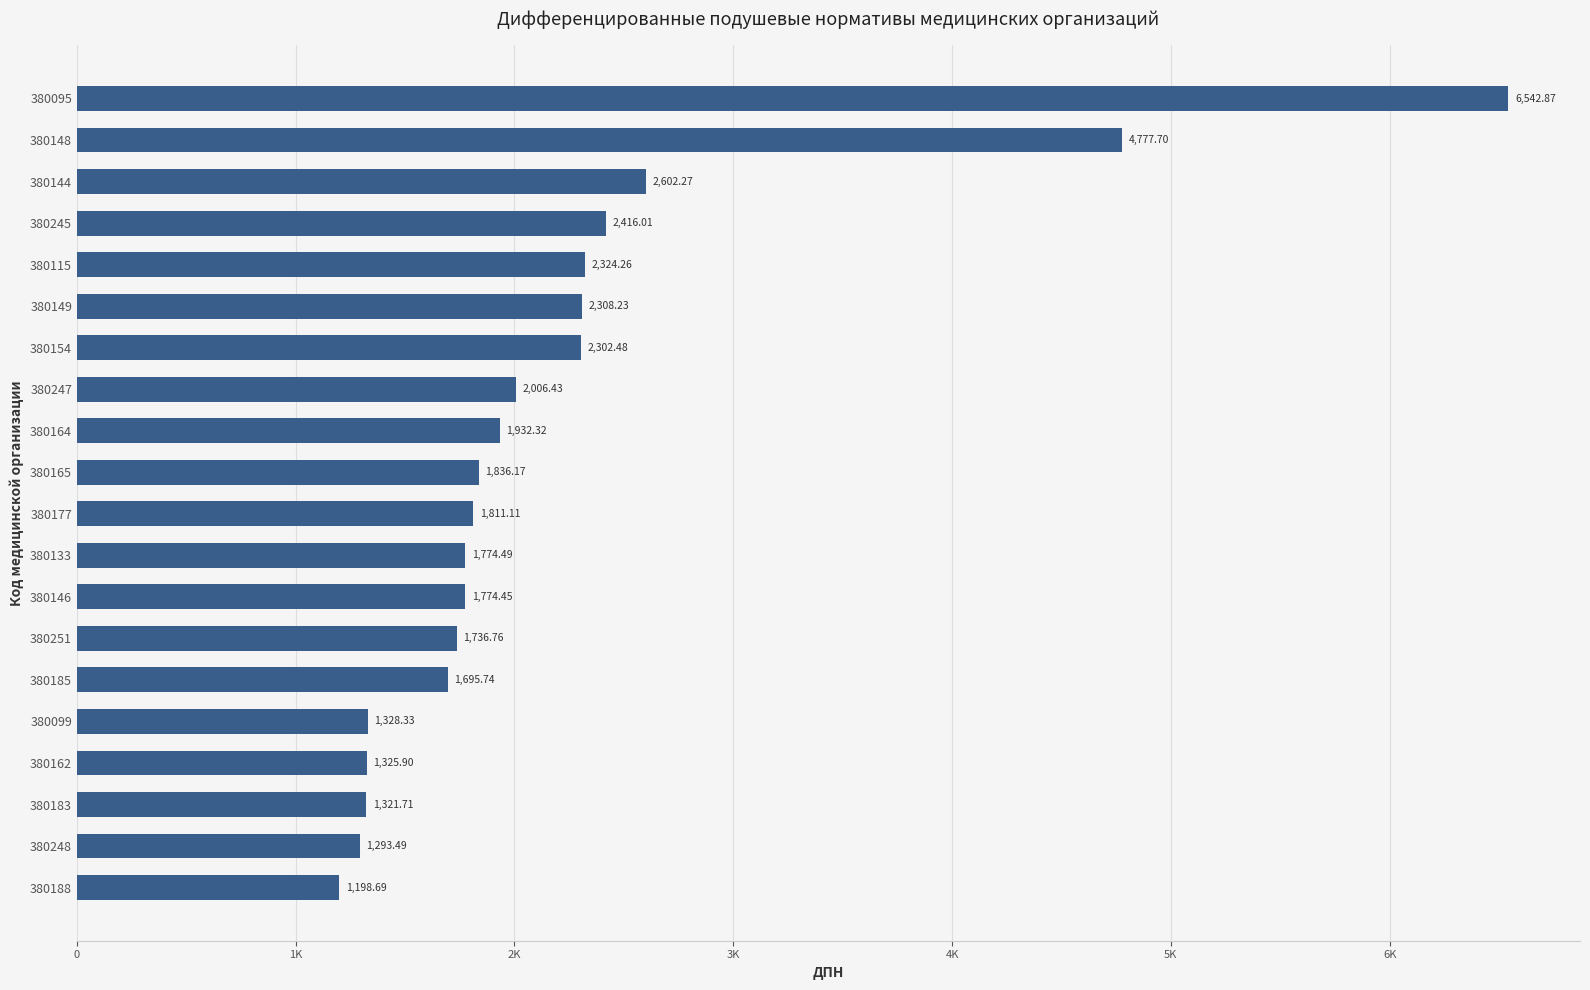

List the labels in order of value, smallest first.

380188, 380248, 380183, 380162, 380099, 380185, 380251, 380146, 380133, 380177, 380165, 380164, 380247, 380154, 380149, 380115, 380245, 380144, 380148, 380095